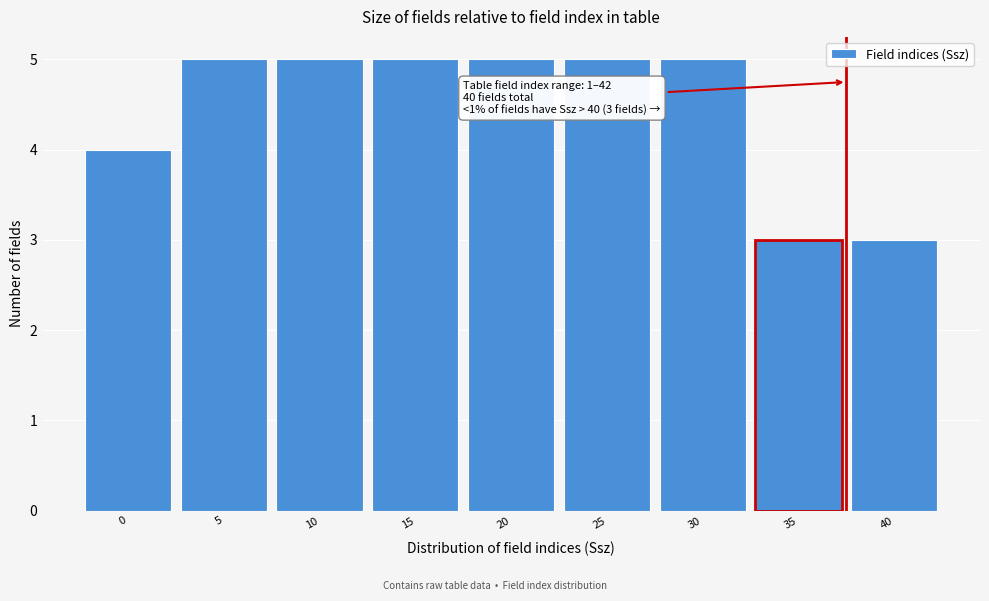

Reading right to left, list all the values displayed in this chart.

3	3	5	5	5	5	5	5	4